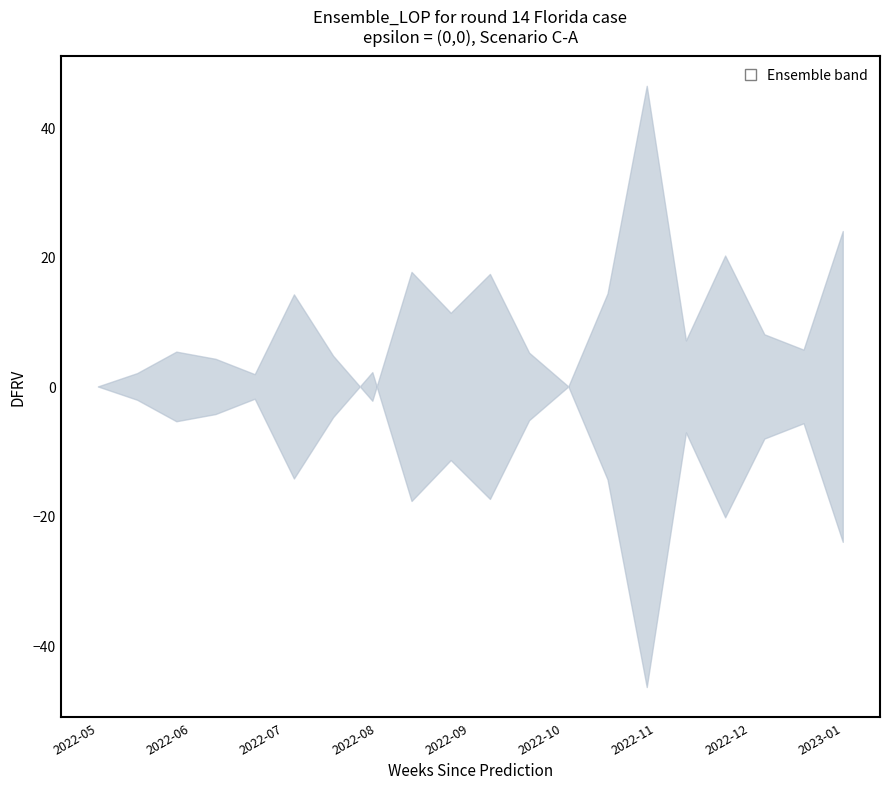

At which category is the sum across all series the highest?

12